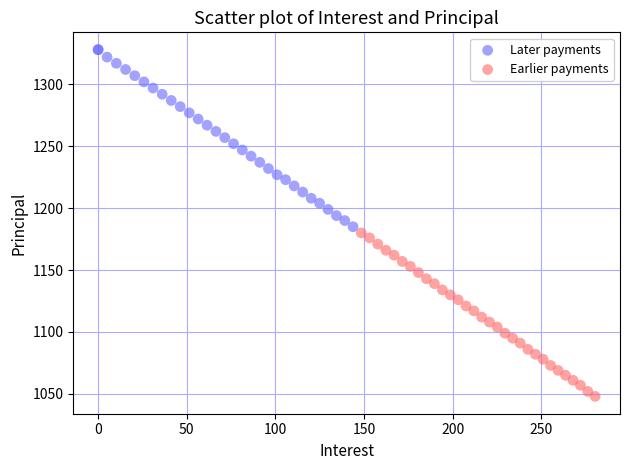

Which series reaches the minimum Y coordinate?

Earlier payments